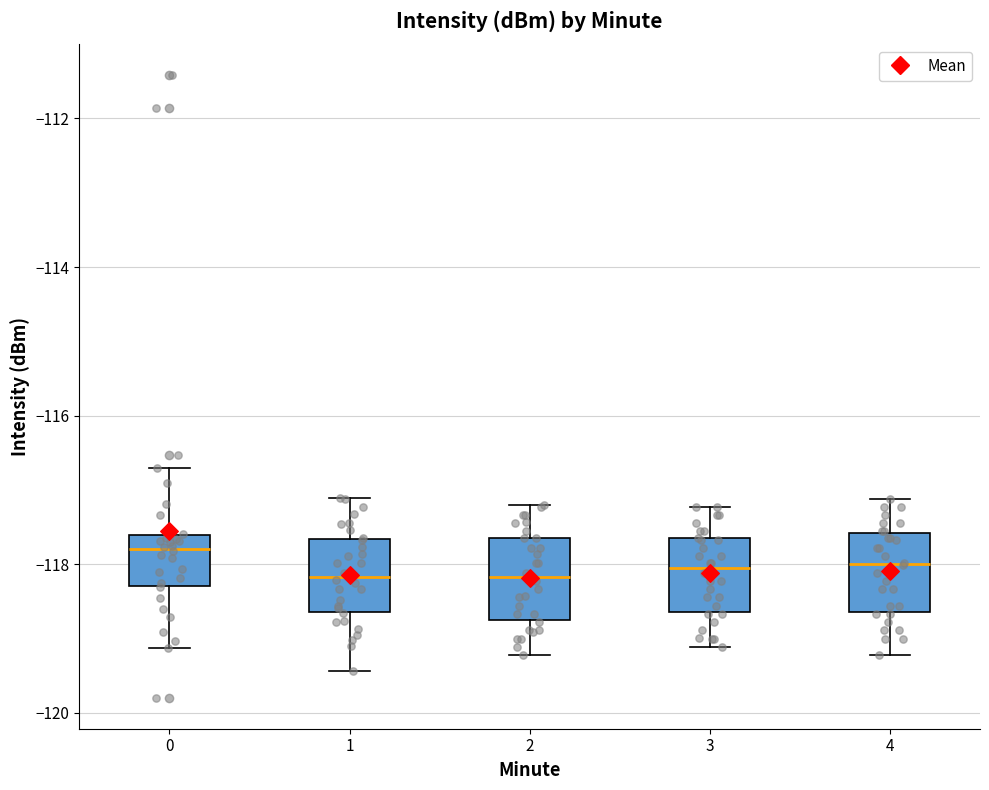

Reading left to right, transcribe this box plot: for each box, give where its median line is, the range the box spans, and where its two whiskers end, as read against the y-axis. The values are not printed on the chart, so give them approximately, as read against the axis.

0: median -117.8, box -118.2 to -117.6, whiskers -119.2 to -116.8
1: median -118.2, box -118.6 to -117.6, whiskers -119.4 to -117.2
2: median -118.2, box -118.8 to -117.6, whiskers -119.2 to -117.2
3: median -118.0, box -118.6 to -117.6, whiskers -119.2 to -117.2
4: median -118.0, box -118.6 to -117.6, whiskers -119.2 to -117.2